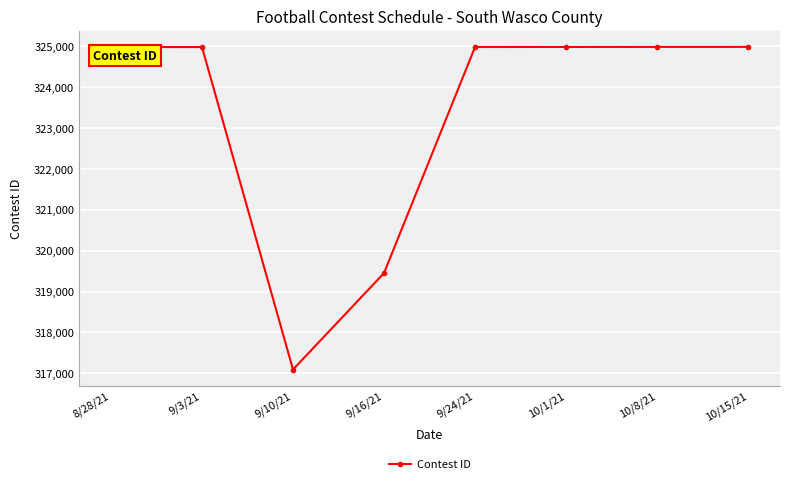

Approximately how many times larger is the value at 8/28/21 compared to 9/3/21?

1.0